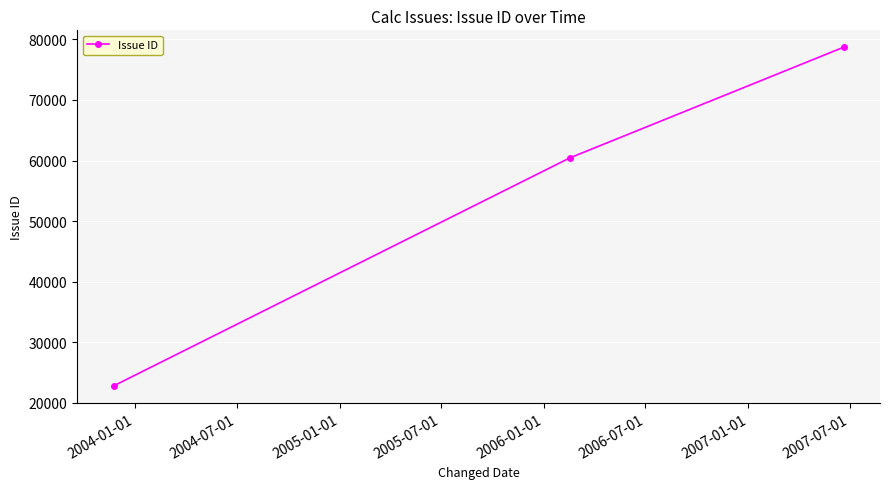

What is the difference between the maximum and second lowest values?

18277